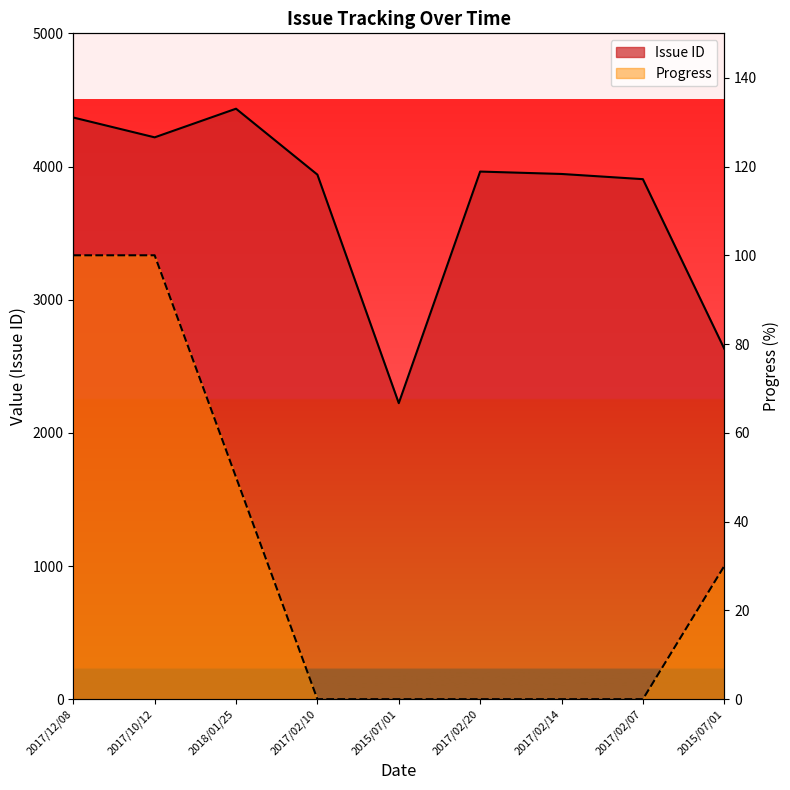

Rank the series by their average value, from highest to lowest.

Issue ID, Progress